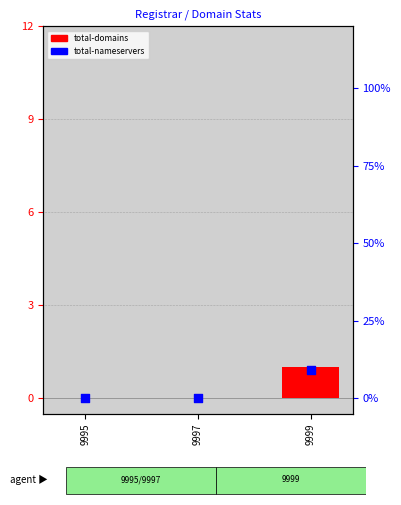

At which category is the sum across all series the highest?

9999